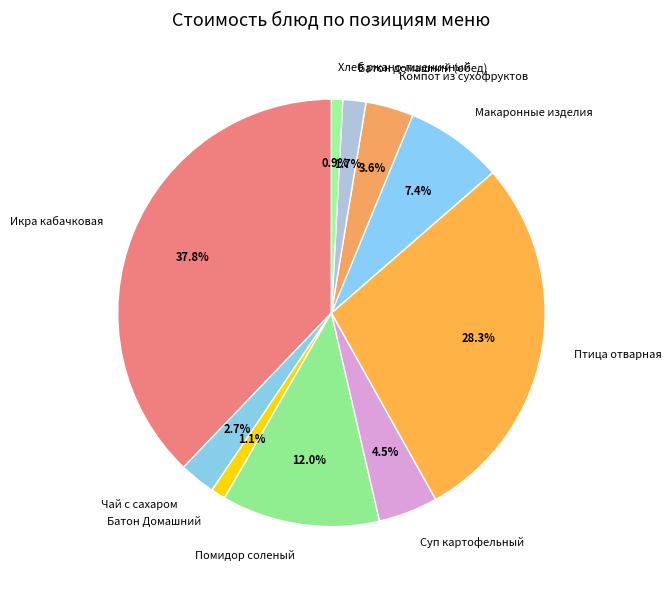

What portion of the pie excludes Птица отварная?

71.7%